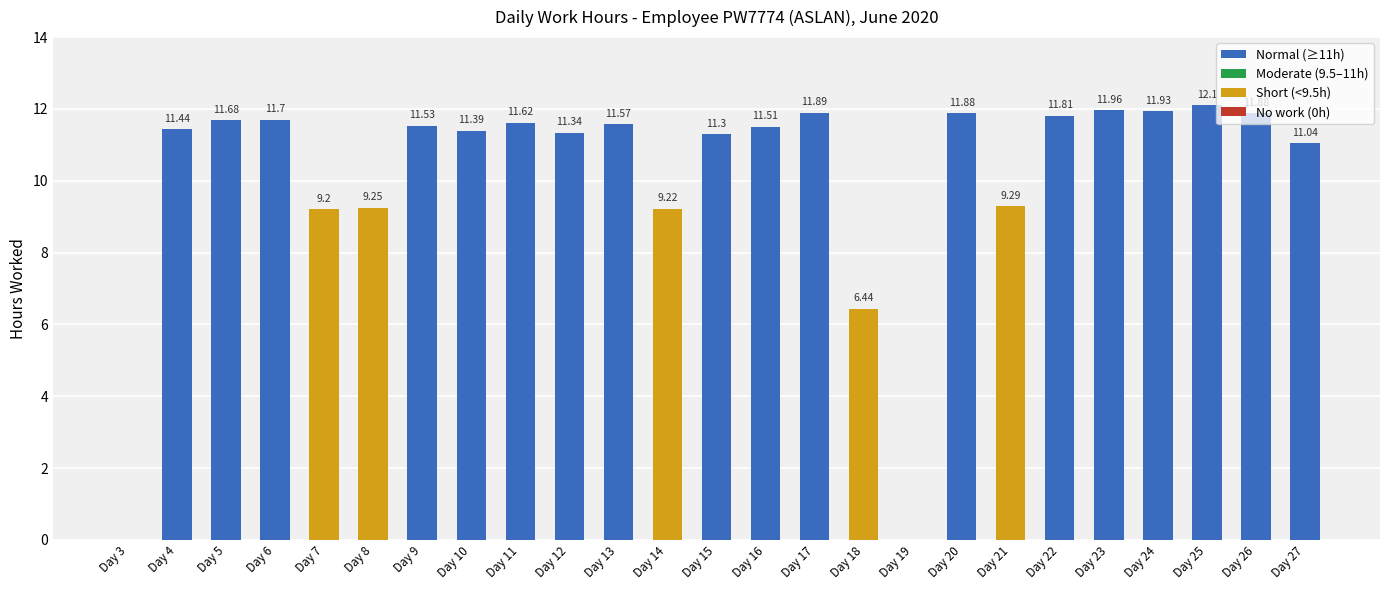

The value at Day 3 is -5.8. True or false?

False